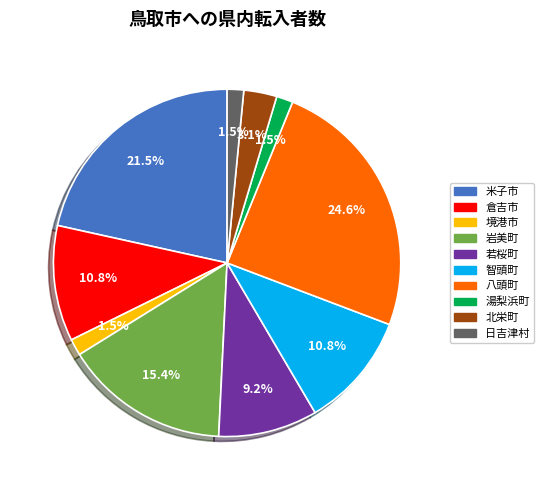

Is it true that 米子市 is 34% of the pie?

False